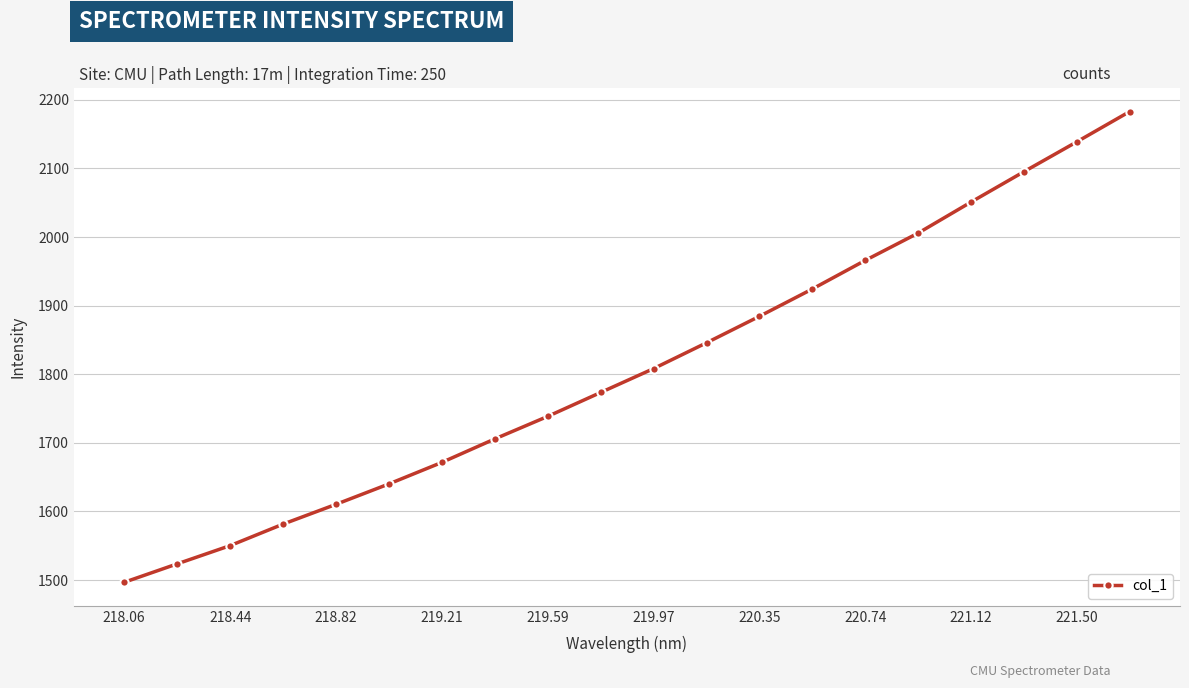

What is the value of the 5th point from the left?

1610.4